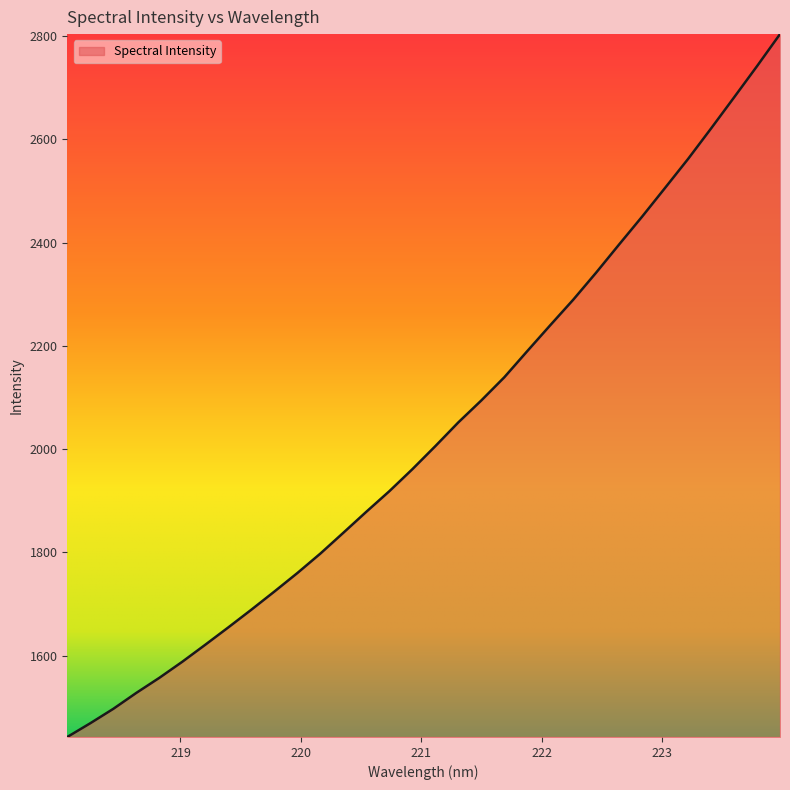

What is the maximum value shown in the chart?

2804.0